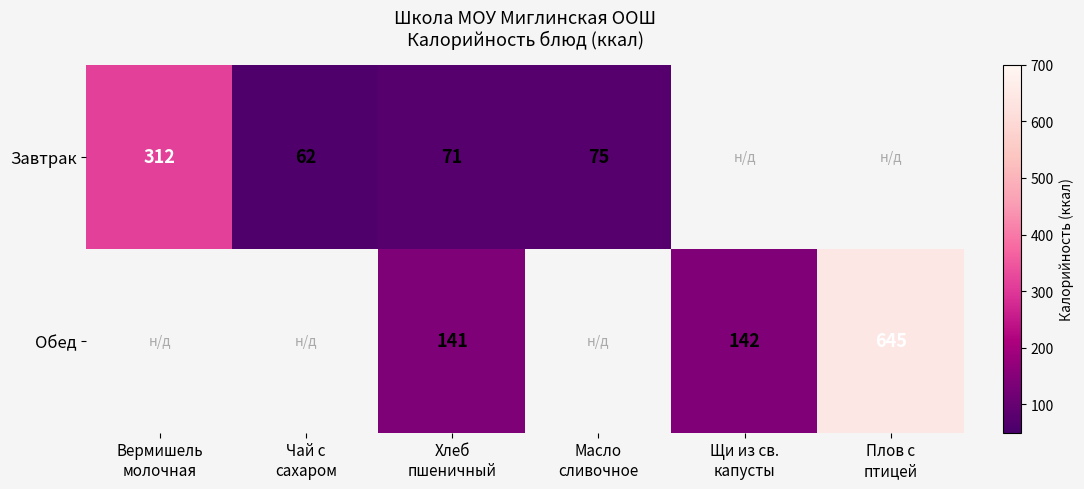

Which has a higher value, Масло
сливочное or Хлеб
пшеничный?

Масло
сливочное